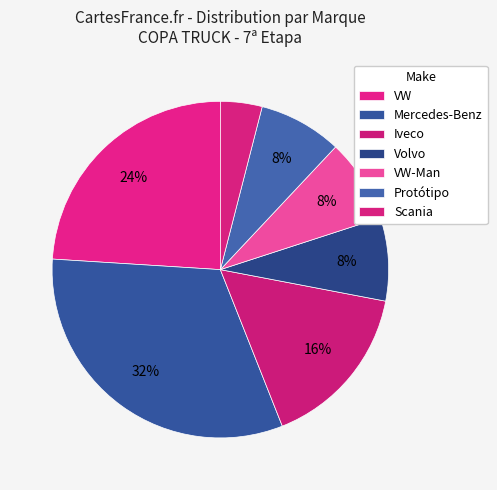

How many slices are in this pie chart?

7